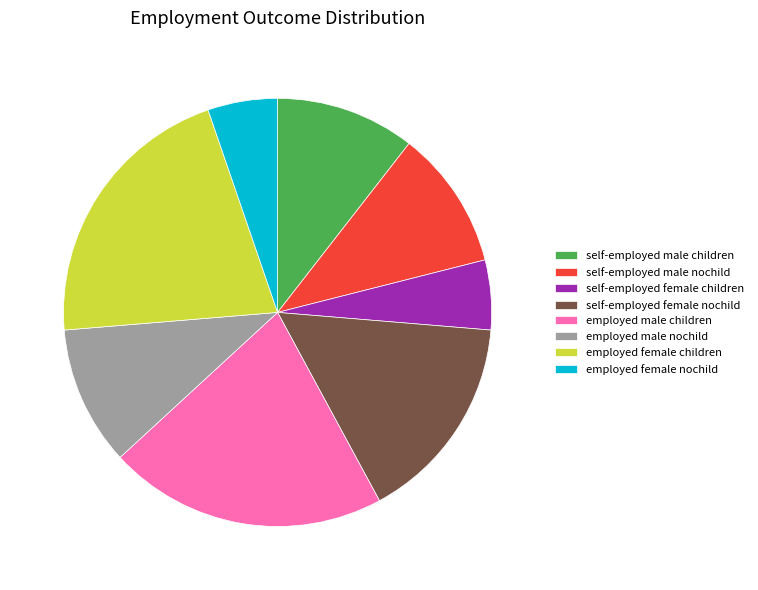

What is the total percentage of self-employed male children and employed male children?

31.6%